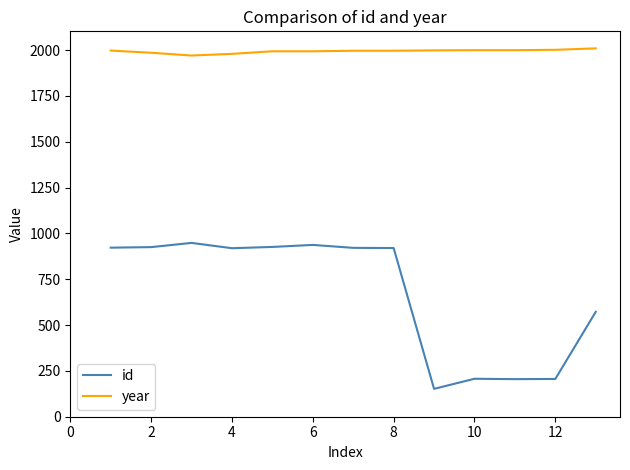

What is the difference between the second highest and minimum values in the year series?

31